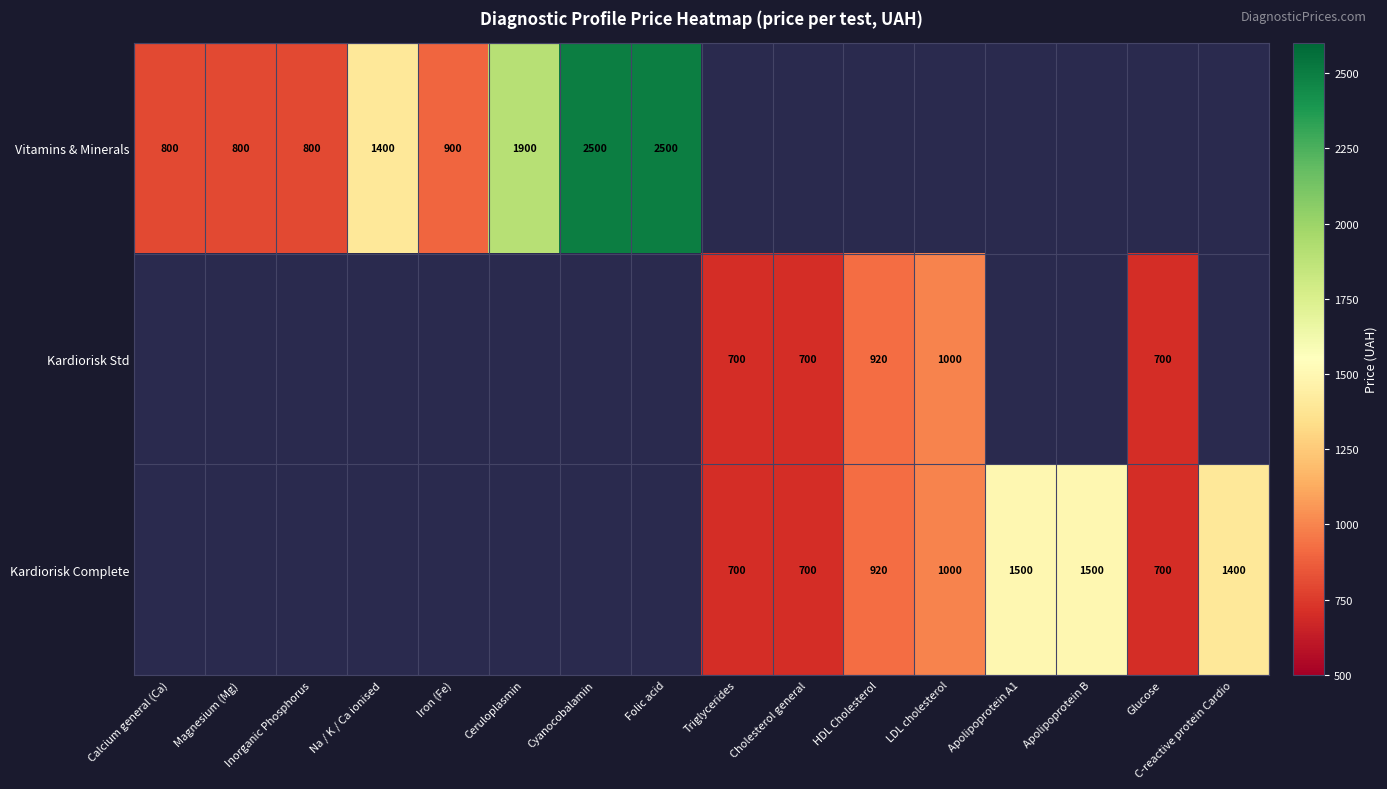

Is the value of Kardiorisk Complete at Apolipoprotein B greater than the value of Vitamins & Minerals at Na / K / Ca ionised?

Yes